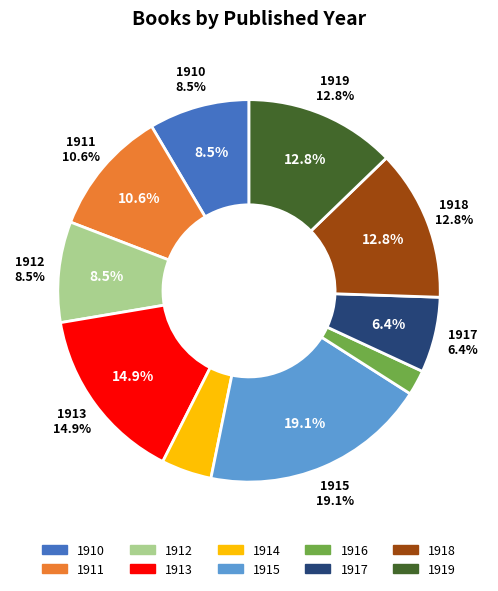

Is 1914 the majority of the pie?

No